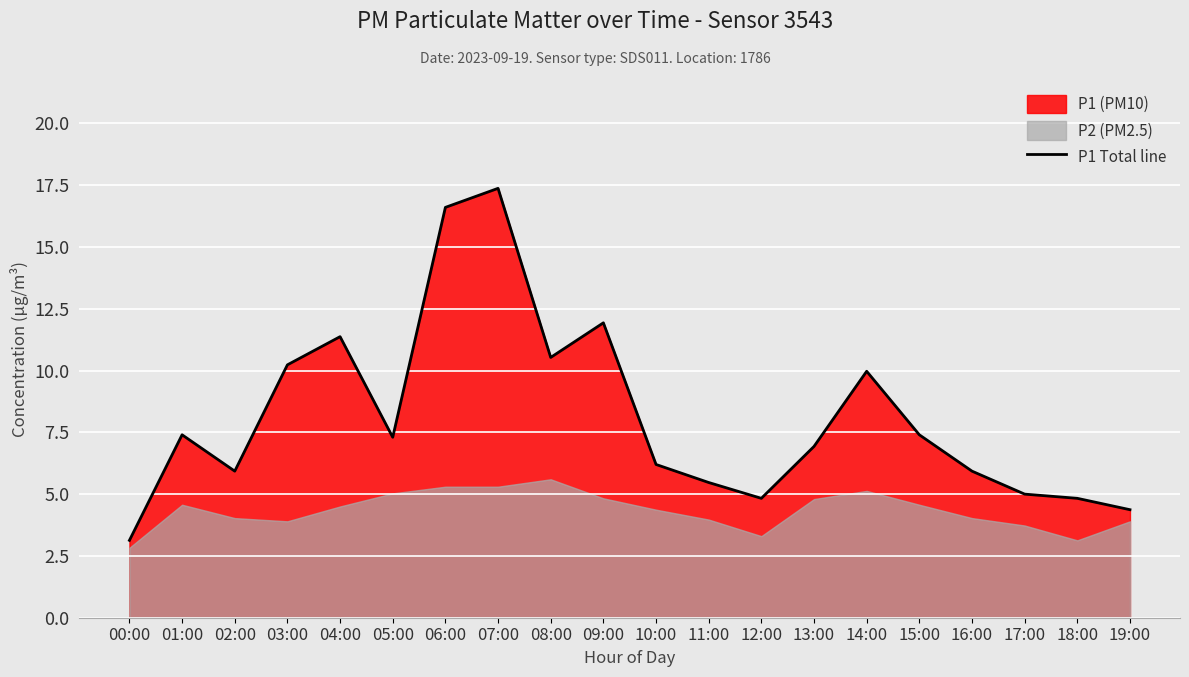

List the labels in order of value, largest first.

07:00, 06:00, 09:00, 04:00, 08:00, 03:00, 14:00, 01:00, 15:00, 05:00, 13:00, 10:00, 02:00, 16:00, 11:00, 17:00, 12:00, 18:00, 19:00, 00:00